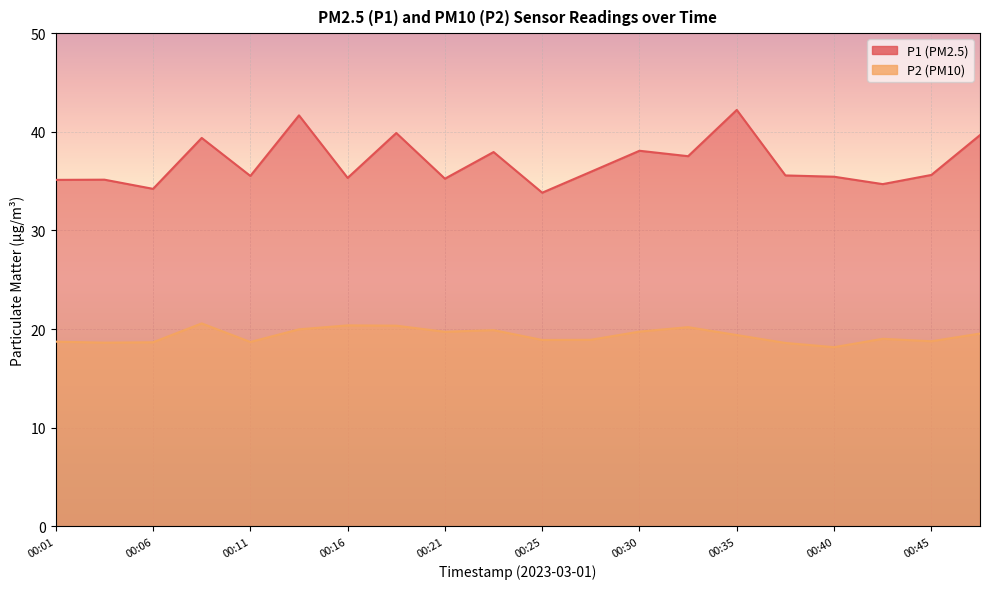

Is it true that P1 equals 18.6 at 00:30?

False